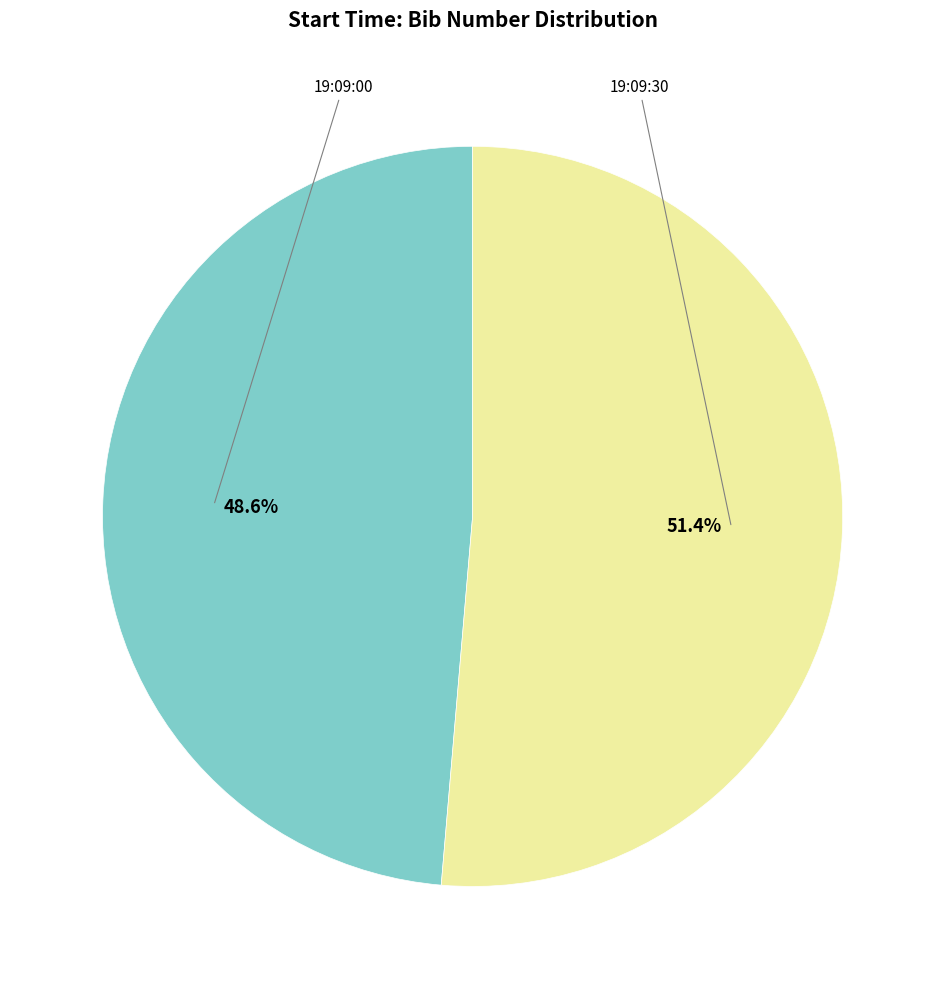

Is there any slice that represents more than half of the pie?

Yes